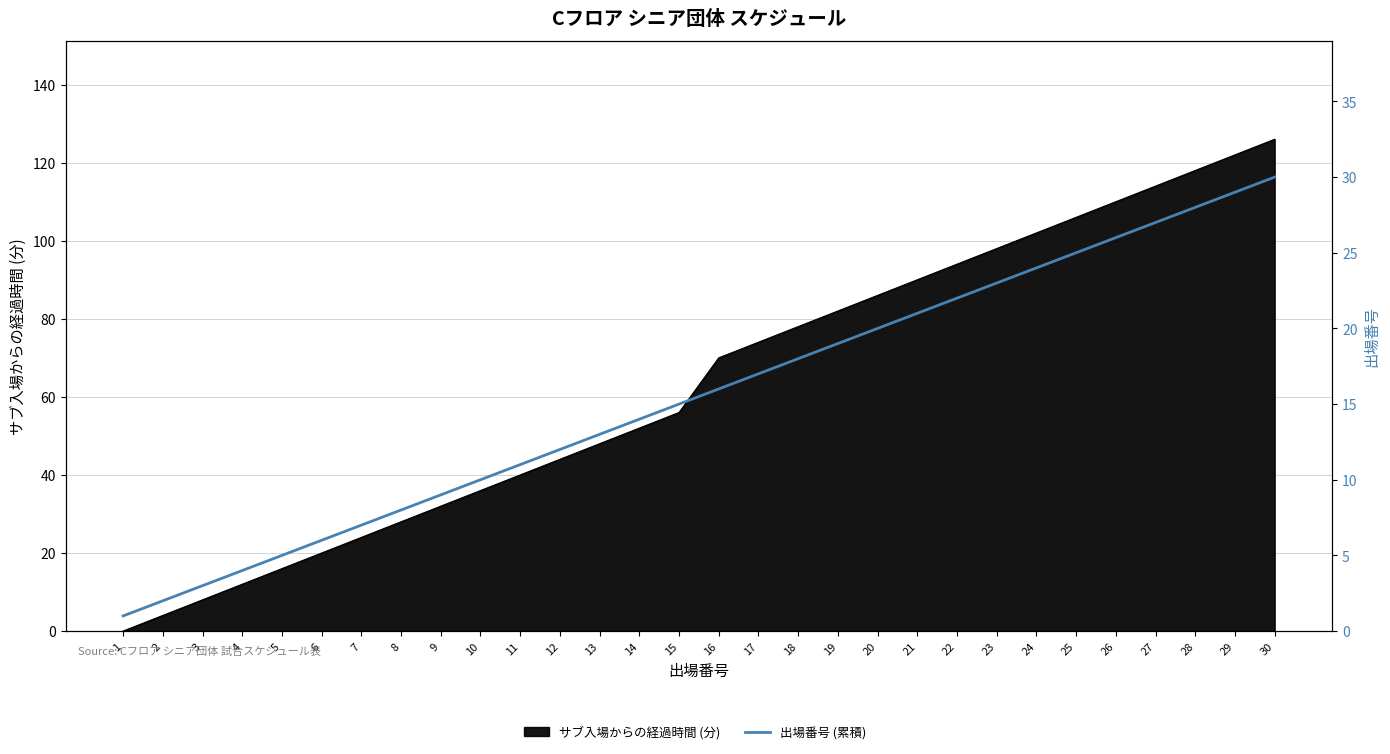

Where does the data first go above 16?

17